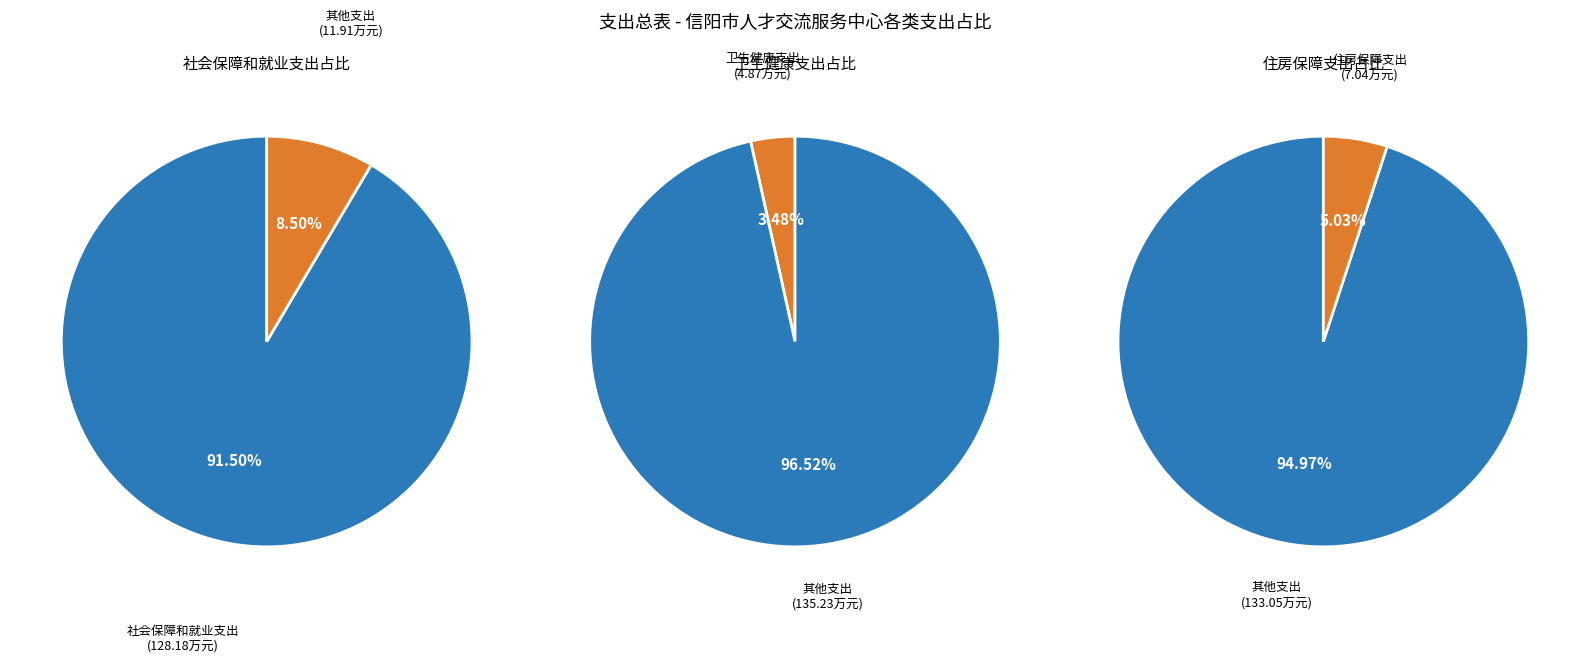

Count the number of slices in the pie.

3